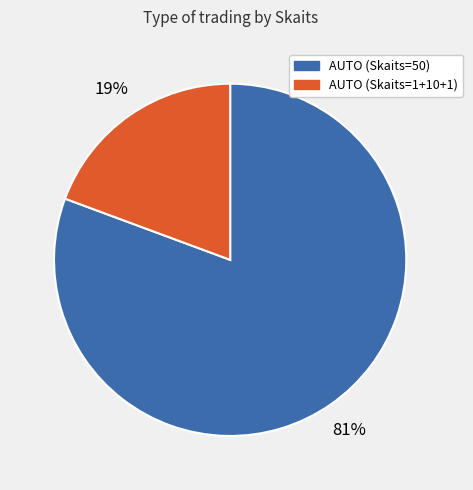

How many slices are in this pie chart?

2